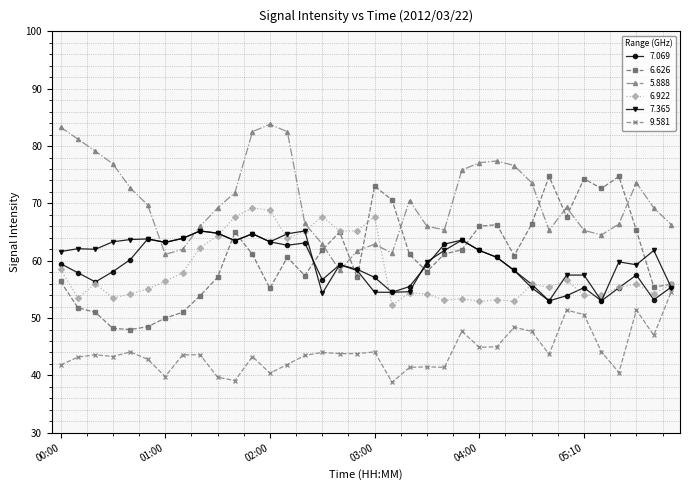

What is the minimum value shown in the chart?

38.8